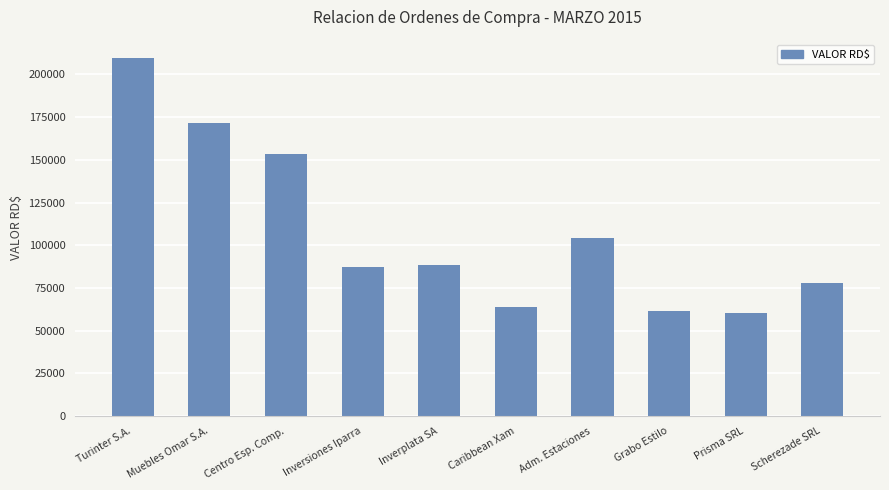

The value at Inversiones Iparra is 87150.0. True or false?

True